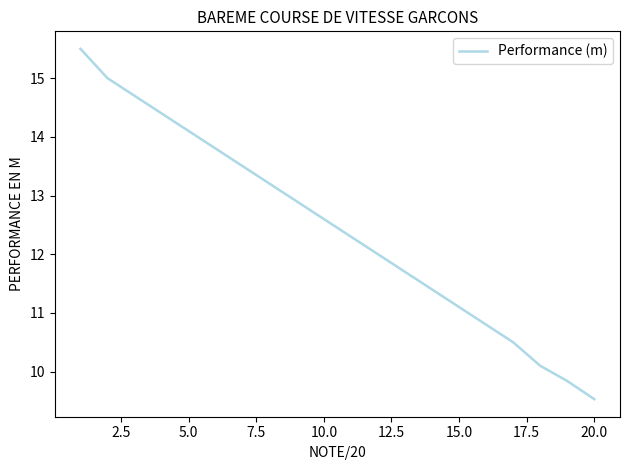

What is the difference between the maximum and minimum values?

6.0